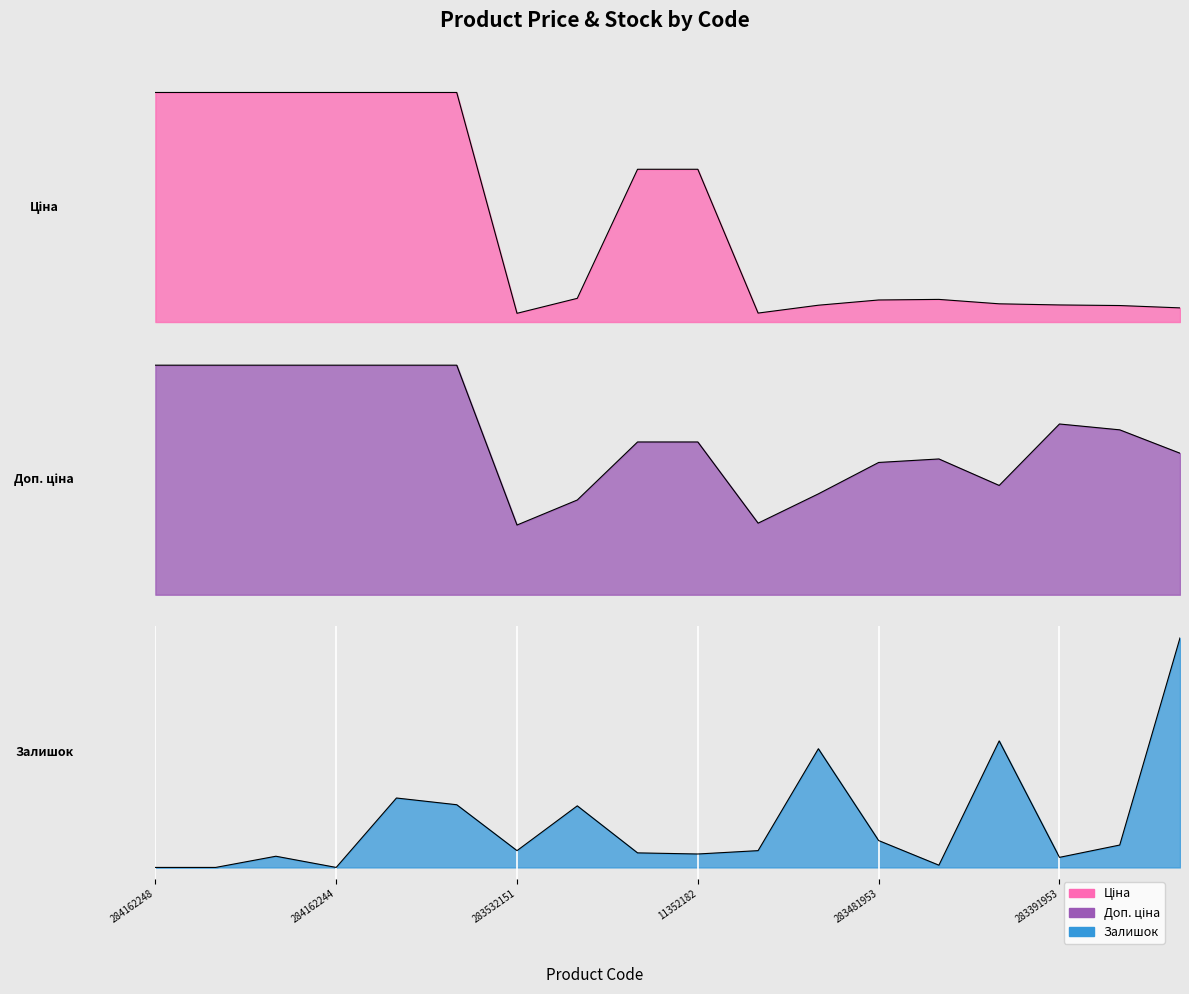

List the series in order of their overall mean, highest first.

Доп. ціна, Ціна, Залишок